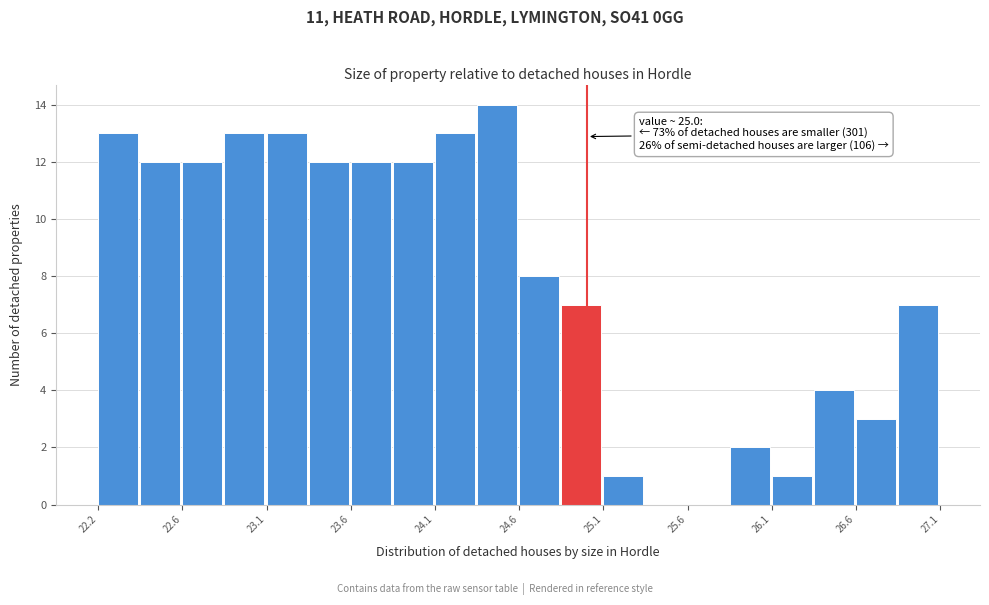

Over which range of the x-axis is the bar tallest?

24.35 to 24.60